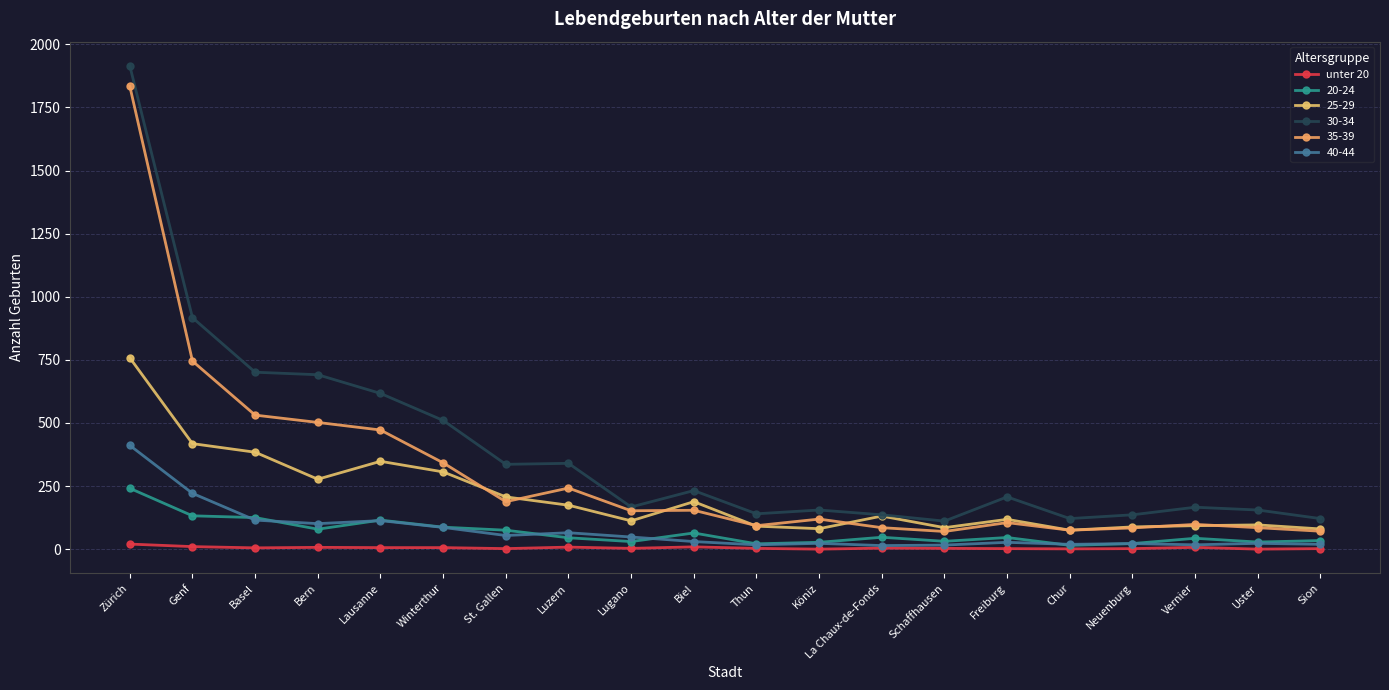

Is this an area chart (filled region under the line)?

No